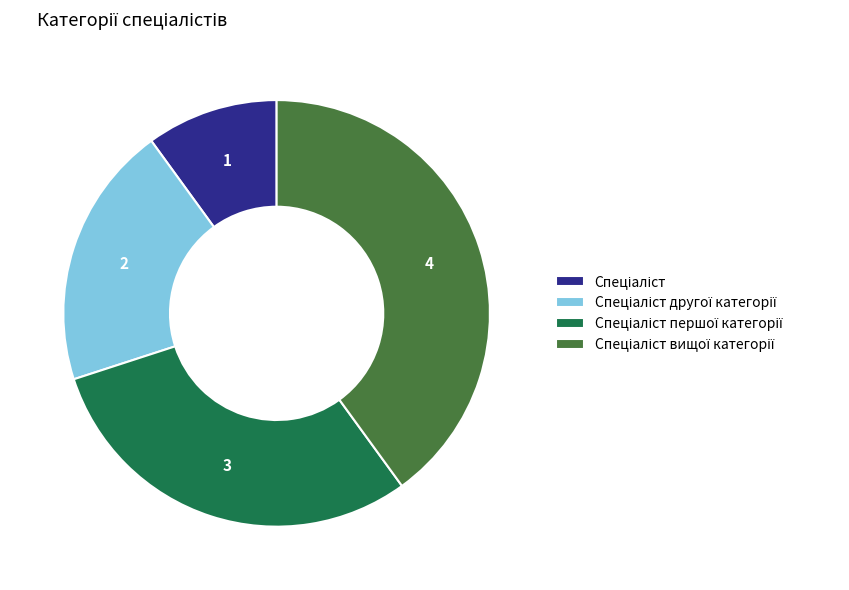

Is there a majority slice in this chart?

No